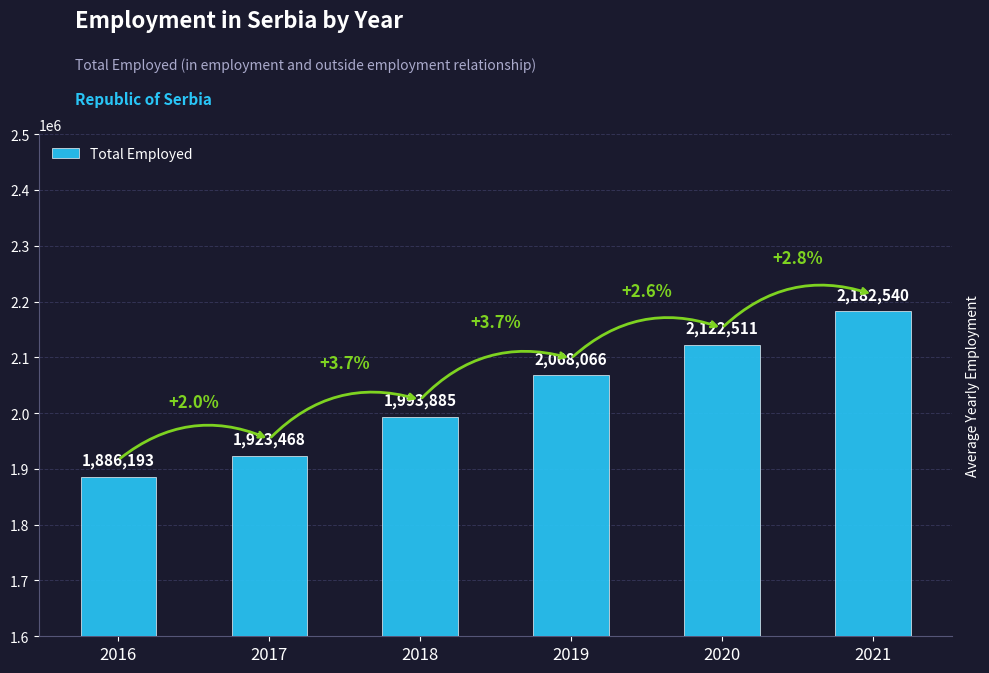

What is the minimum value shown in the chart?

1886193